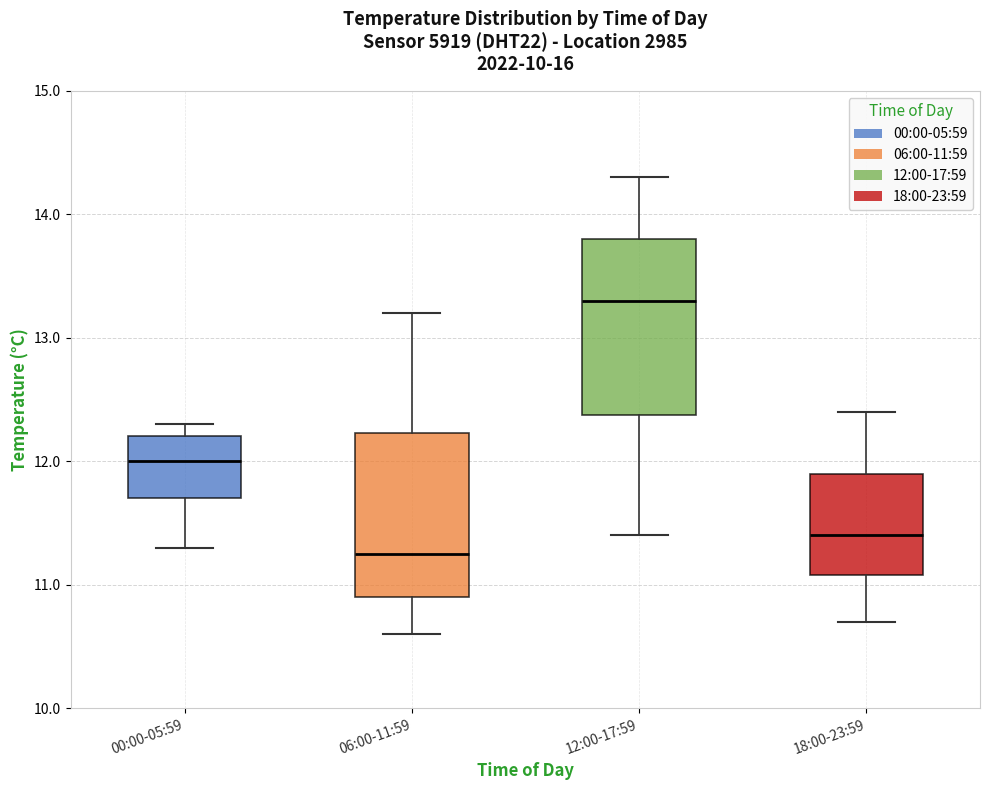

Reading left to right, transcribe this box plot: for each box, give where its median line is, the range the box spans, and where its two whiskers end, as read against the y-axis. The values are not printed on the chart, so give them approximately, as read against the axis.

00:00-05:59: median 12.0, box 11.7 to 12.2, whiskers 11.3 to 12.3
06:00-11:59: median 11.3, box 10.9 to 12.2, whiskers 10.6 to 13.2
12:00-17:59: median 13.3, box 12.4 to 13.8, whiskers 11.4 to 14.3
18:00-23:59: median 11.4, box 11.1 to 11.9, whiskers 10.7 to 12.4